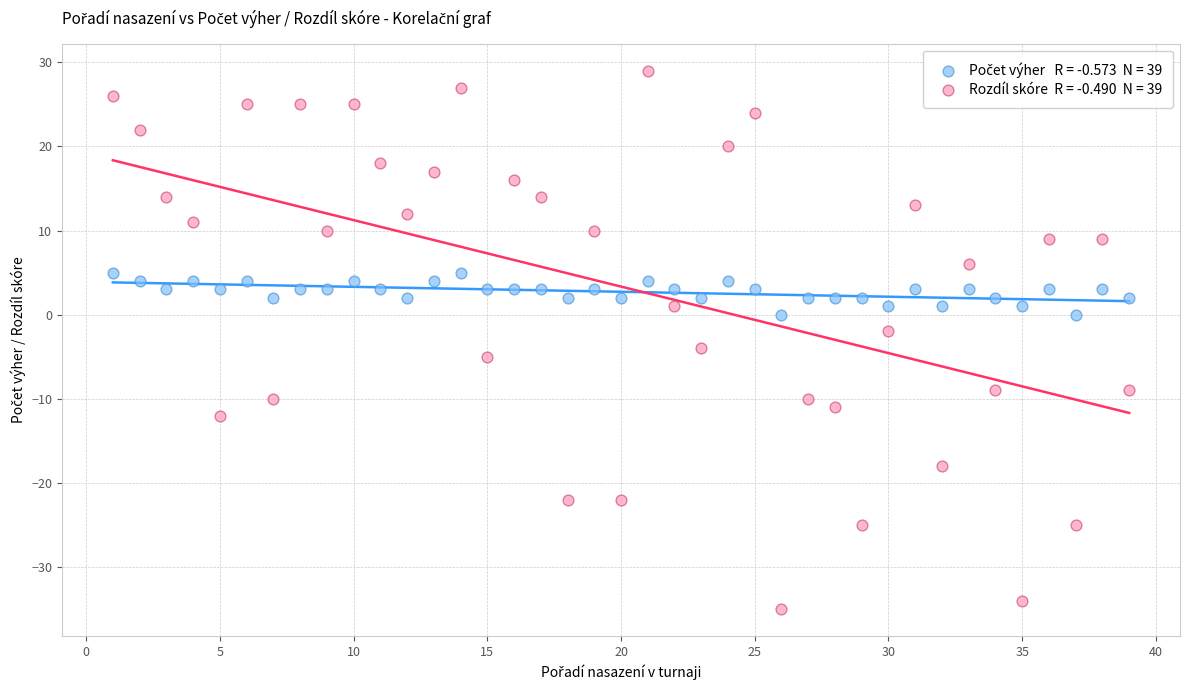

Across all data points, what is the range of Y values (max minus min)?

64